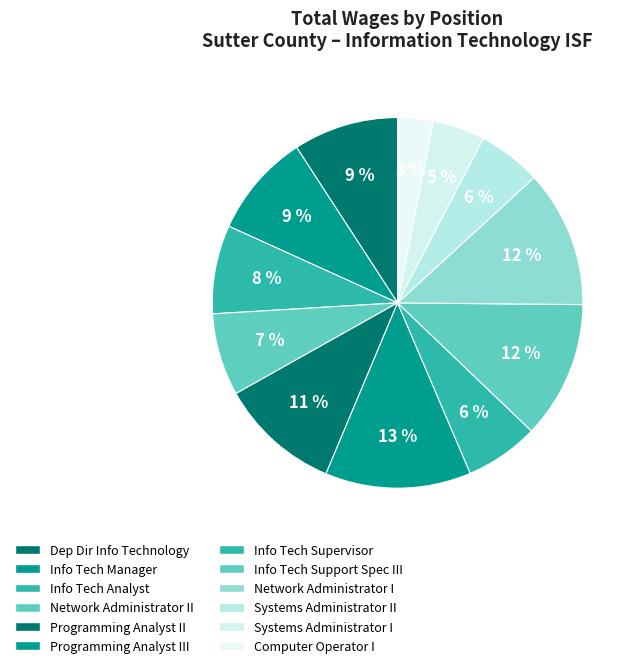

Is the sum of Programming Analyst II and Dep Dir Info Technology greater than half?

No